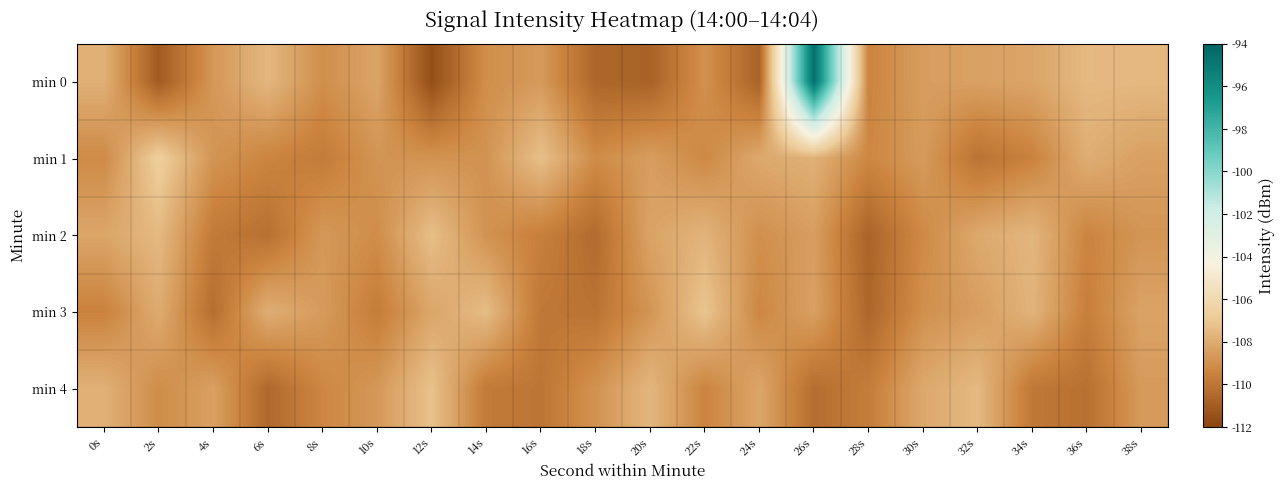

At which category does the chart reach its minimum across all series?

12s